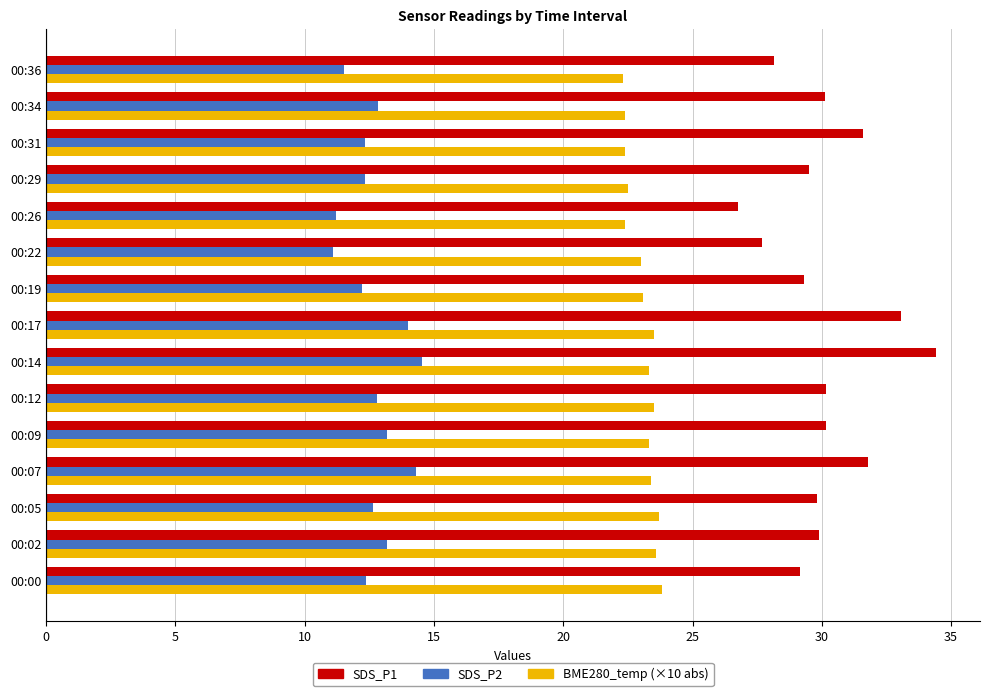

What is the maximum value for BME280_temp (×10 abs)?

23.8